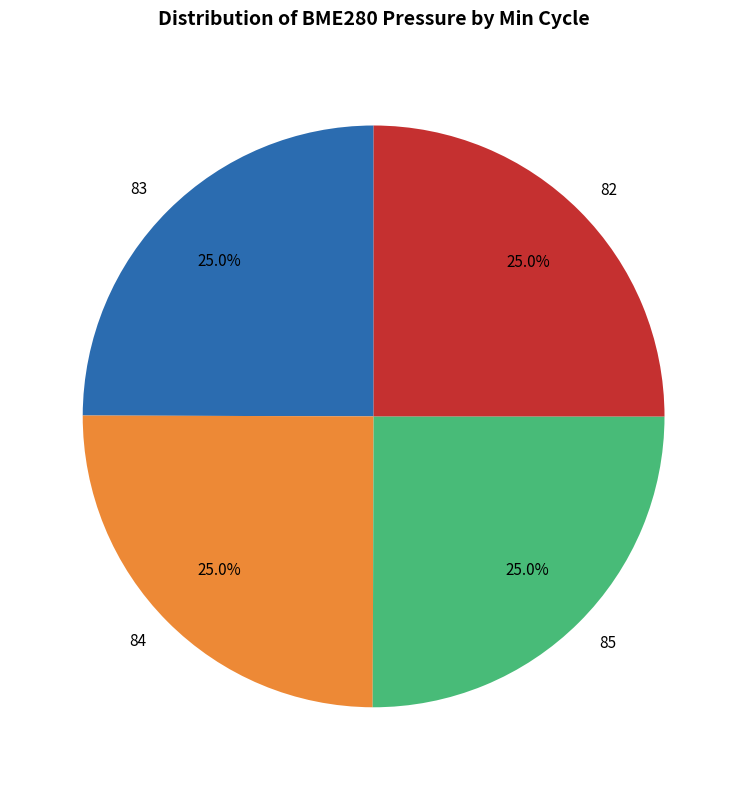

Is there any slice that represents more than half of the pie?

No